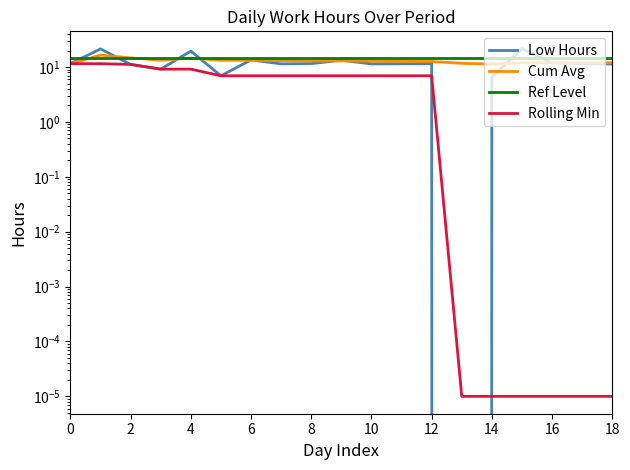

Reading left to right, transcribe all the data shown in this chart.

Low Hours: 11.6	21.5	11.2	9.2	19.6	7.0	13.5	11.4	11.6	13.3	11.4	11.5	11.5	0.0	6.6	21.6	12.0	11.4	11.4
Cum Avg: 11.6	16.5	14.7	13.3	14.6	13.3	13.3	13.1	12.9	13.0	12.8	12.7	12.6	11.7	11.4	12.0	12.0	12.0	12.0
Ref Level: 14.7	14.7	14.7	14.7	14.7	14.7	14.7	14.7	14.7	14.7	14.7	14.7	14.7	14.7	14.7	14.7	14.7	14.7	14.7
Rolling Min: 11.6	11.6	11.2	9.2	9.2	7.0	7.0	7.0	7.0	7.0	7.0	7.0	7.0	0.0	0.0	0.0	0.0	0.0	0.0